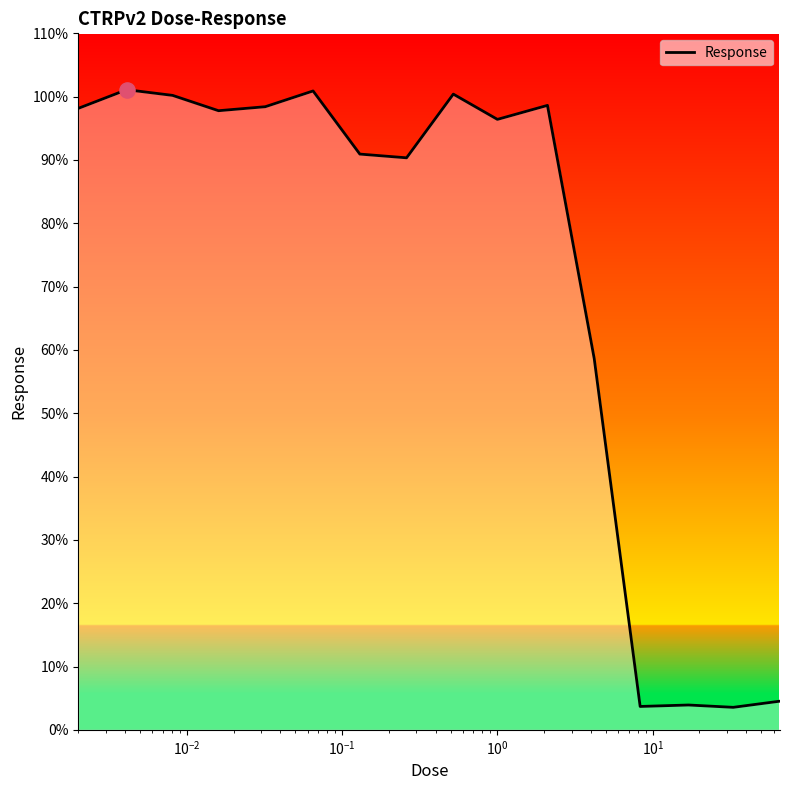

What is the greatest value displayed?

101.1